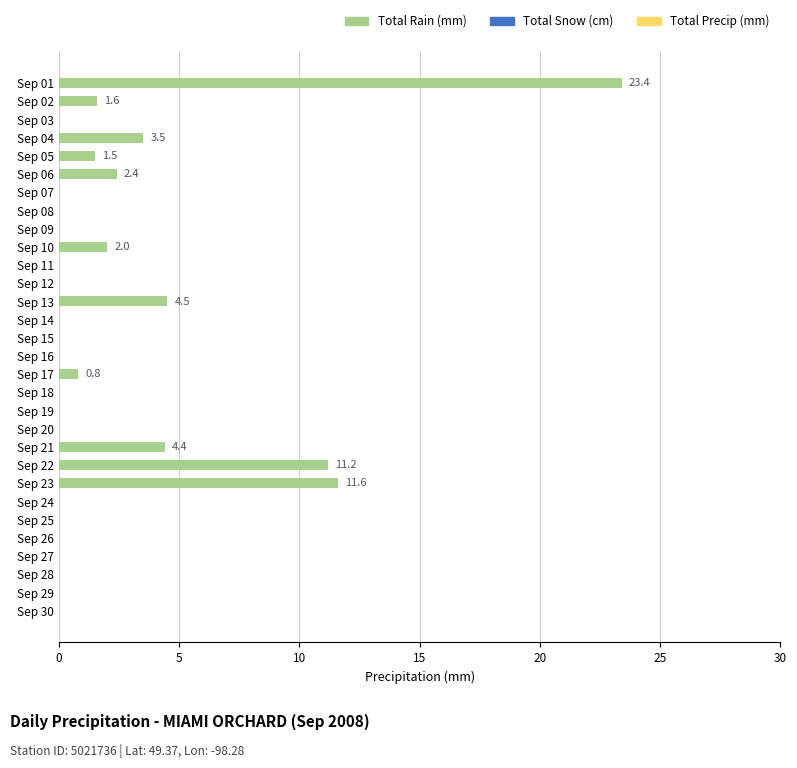

What is the maximum value shown in the chart?

23.4